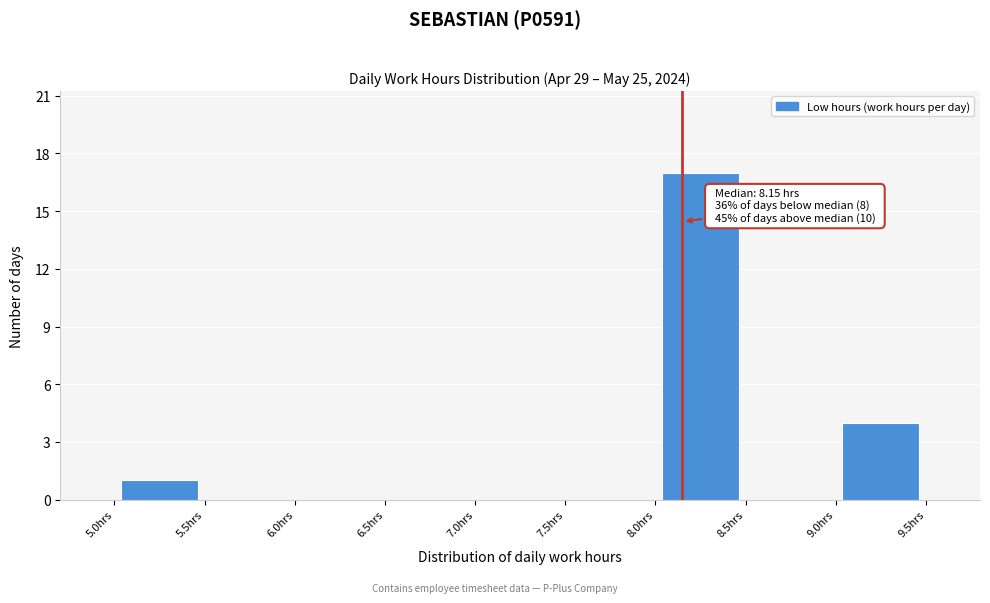

Over which range of the x-axis is the bar tallest?

8.0 to 8.5